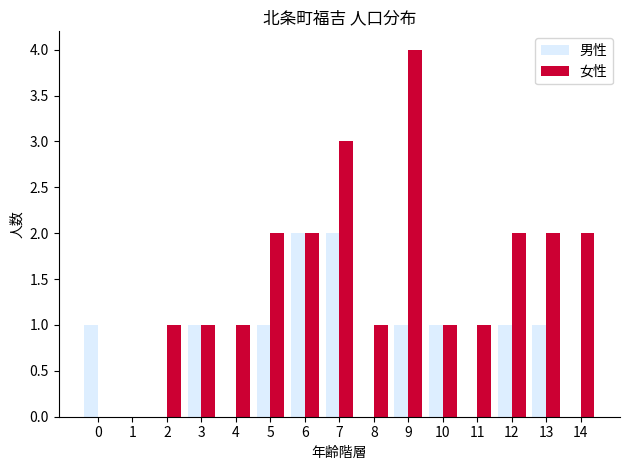

True or false: 男性 has a value of 0 at 1.

True